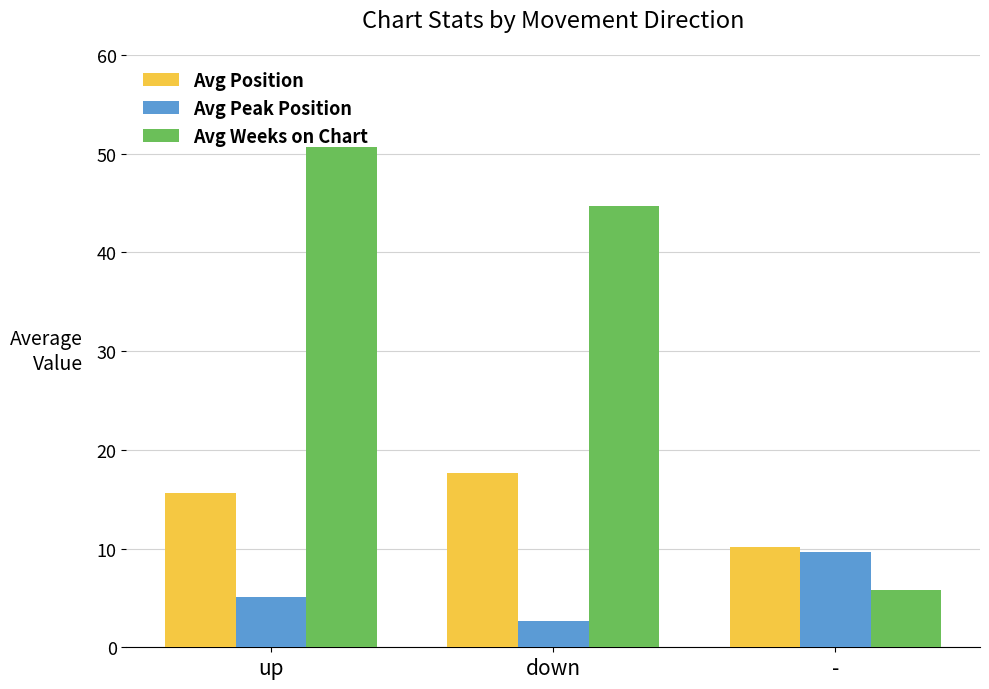

What is the average value of the Avg Position series?

14.5